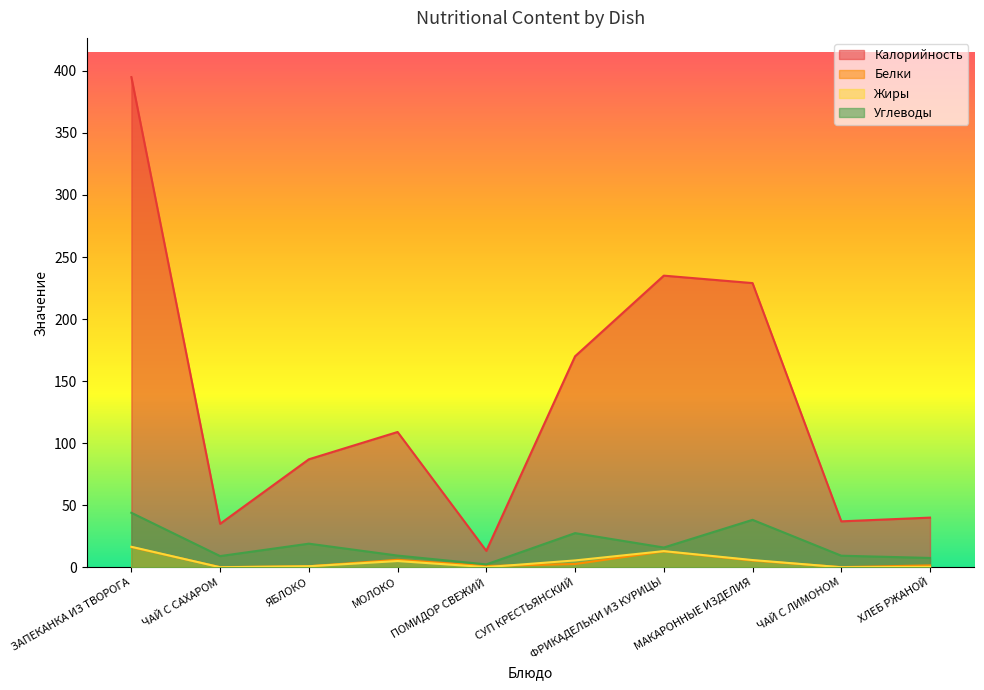

How many interior local peaks does the Белки series have?

2